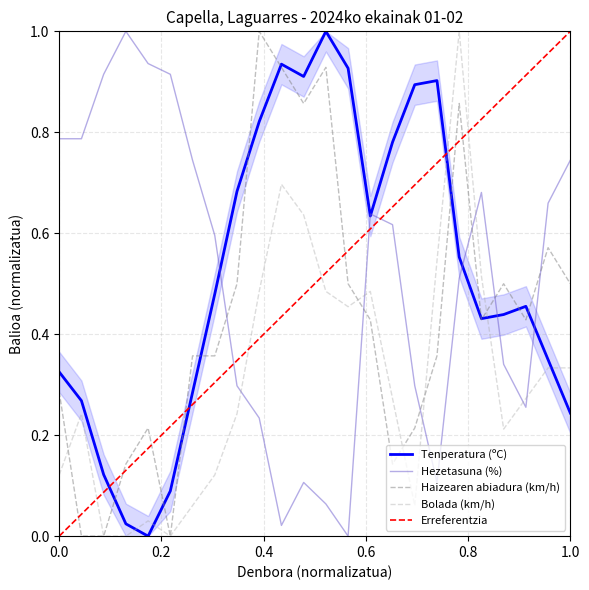

What is the maximum value for Hezetasuna (%)?

1.0